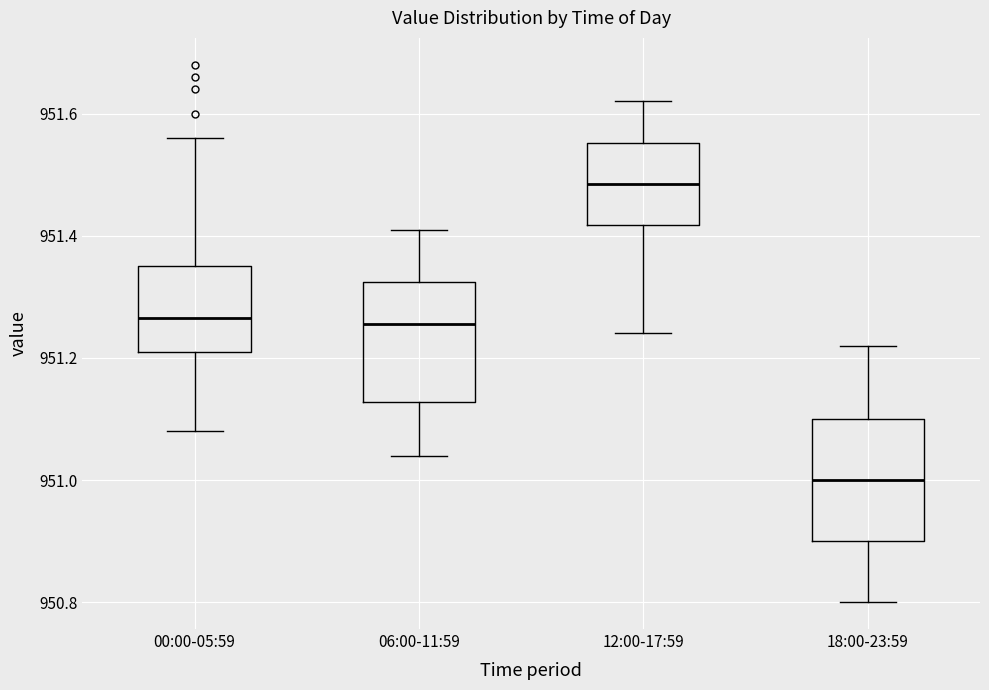

Reading left to right, read every box against the y-axis: the position of its median line, the range the box covers, and the ends of its whiskers. The values are not printed on the chart, so give them approximately, as read against the axis.

00:00-05:59: median 951.26, box 951.22 to 951.36, whiskers 951.08 to 951.56
06:00-11:59: median 951.26, box 951.12 to 951.32, whiskers 951.04 to 951.42
12:00-17:59: median 951.48, box 951.42 to 951.56, whiskers 951.24 to 951.62
18:00-23:59: median 951.00, box 950.90 to 951.10, whiskers 950.80 to 951.22